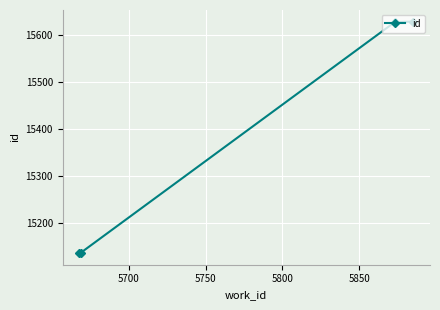

What is the maximum value shown in the chart?

15628